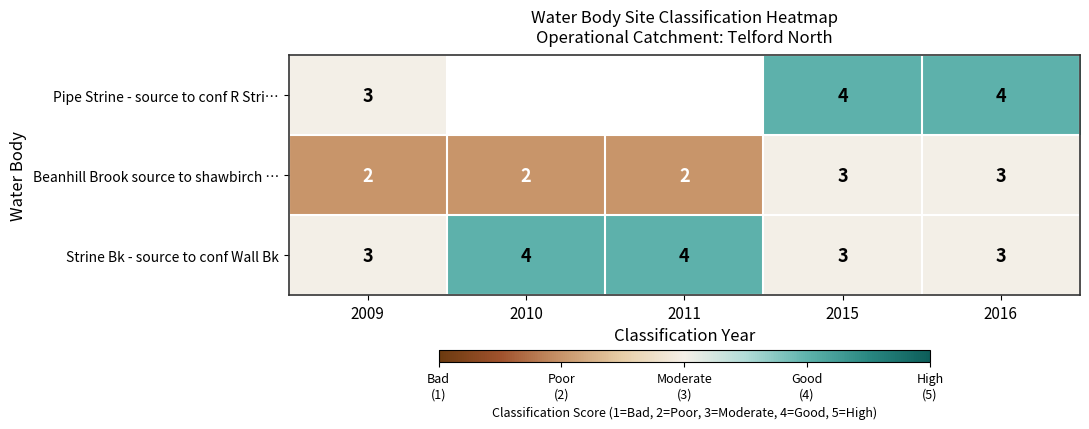

What is the sum of all Beanhill Brook source to shawbirch … values?

12